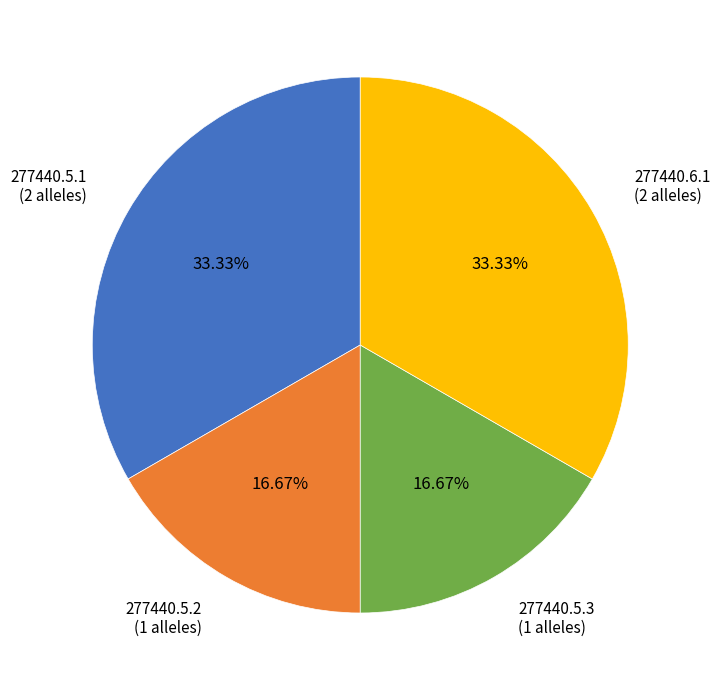

Between 277440.5.1 (2 alleles) and 277440.5.3 (1 alleles), which is larger?

277440.5.1 (2 alleles)